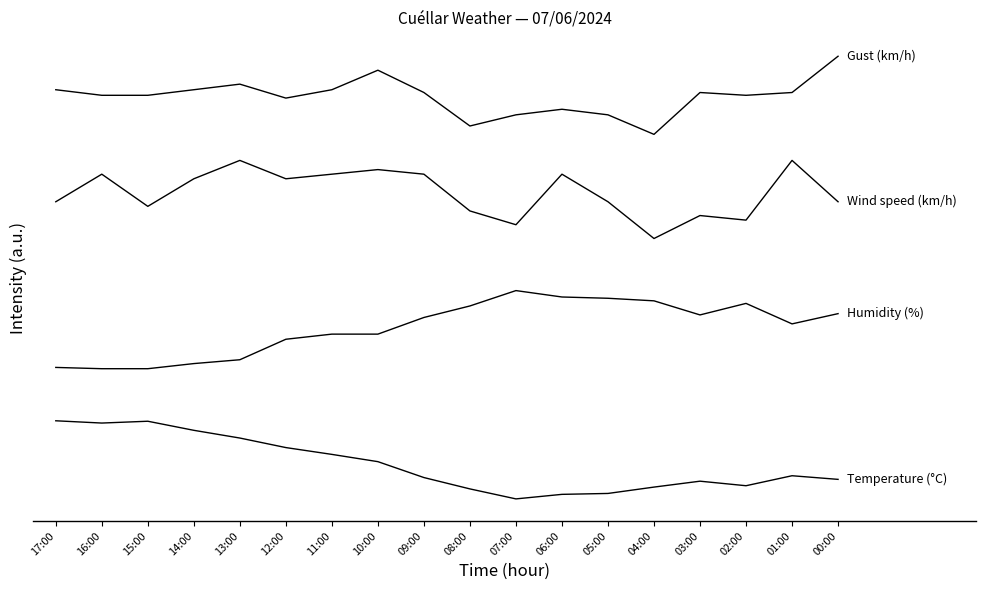

Does the chart display data point markers on the line(s)?

No